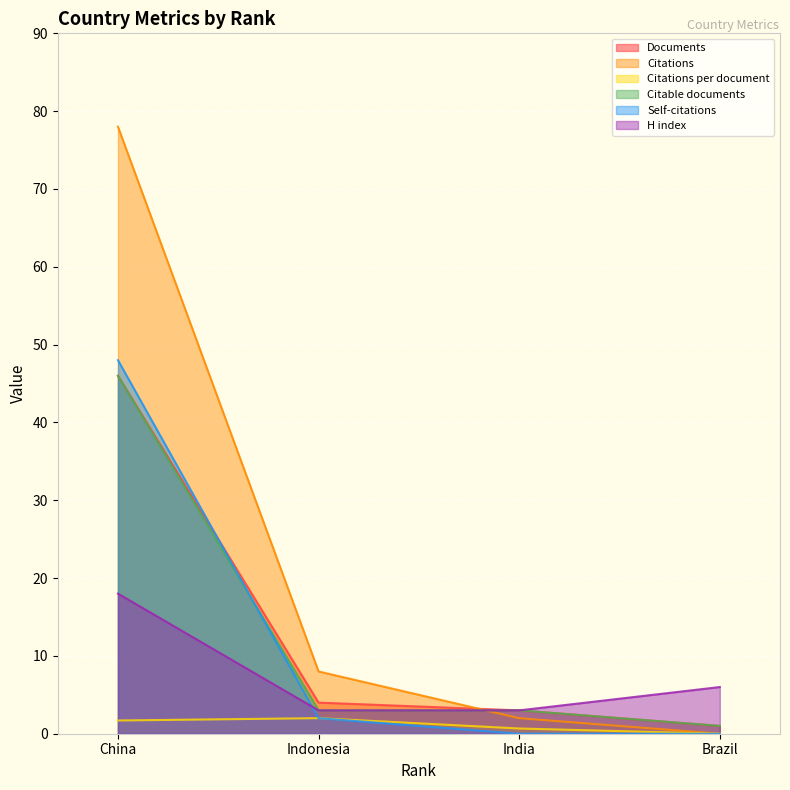

True or false: Self-citations and Documents intersect in this chart.

True